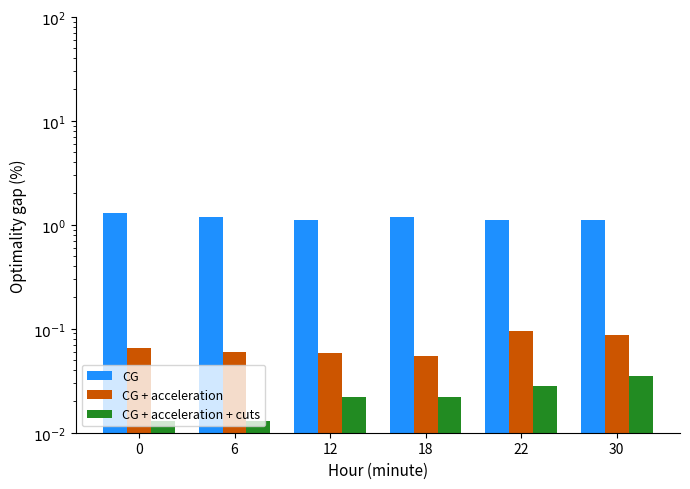

What is the difference between the highest and lowest values at 6?

1.2